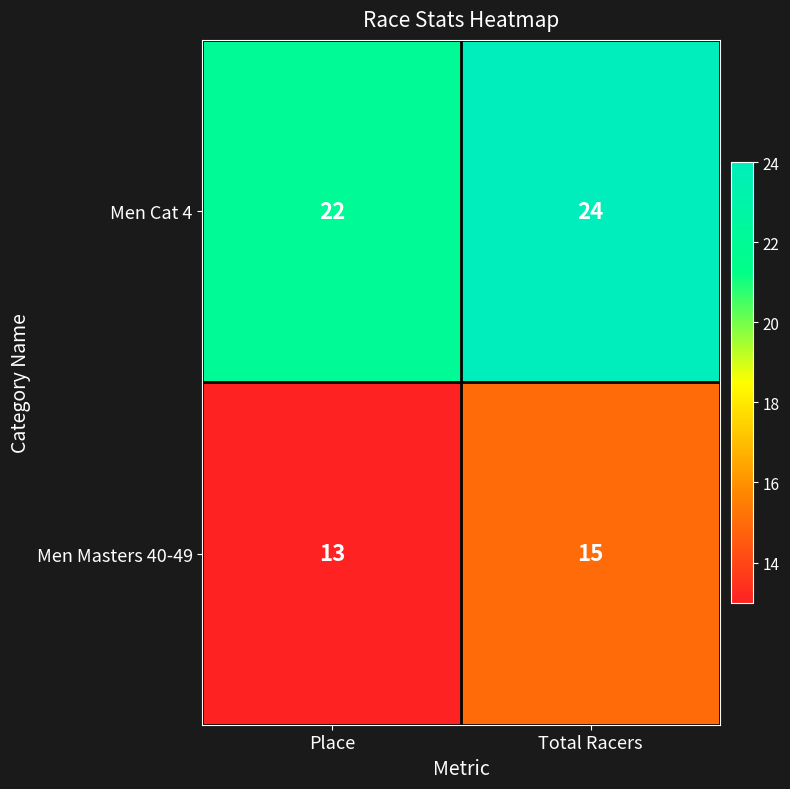

Rank the categories by Men Masters 40-49 value from lowest to highest.

Place, Total Racers